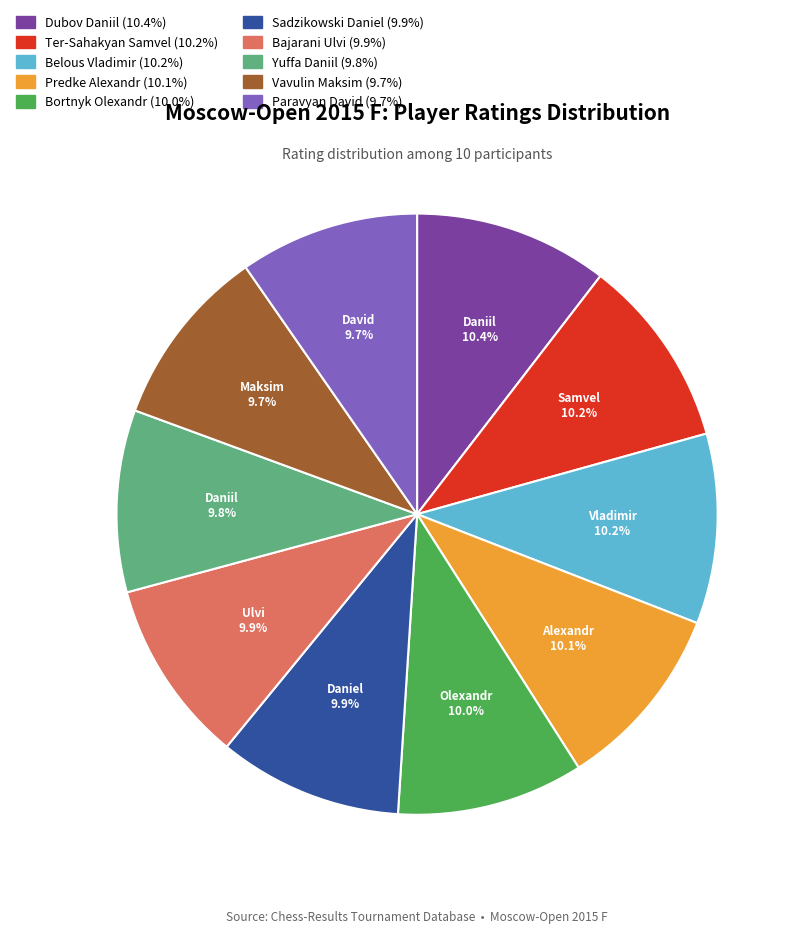

Count the number of slices in the pie.

10